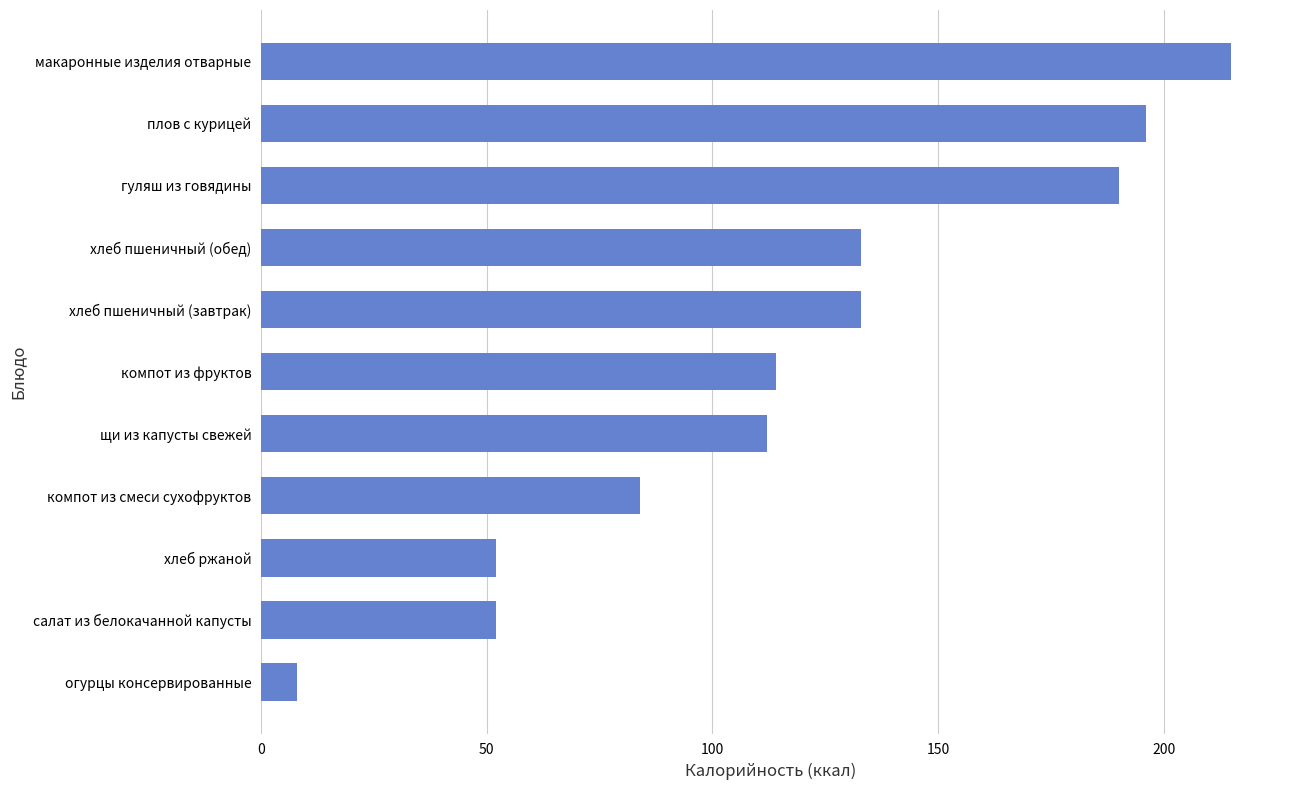

What is the ratio of the value at щи из капусты свежей to the value at плов с курицей?

0.6